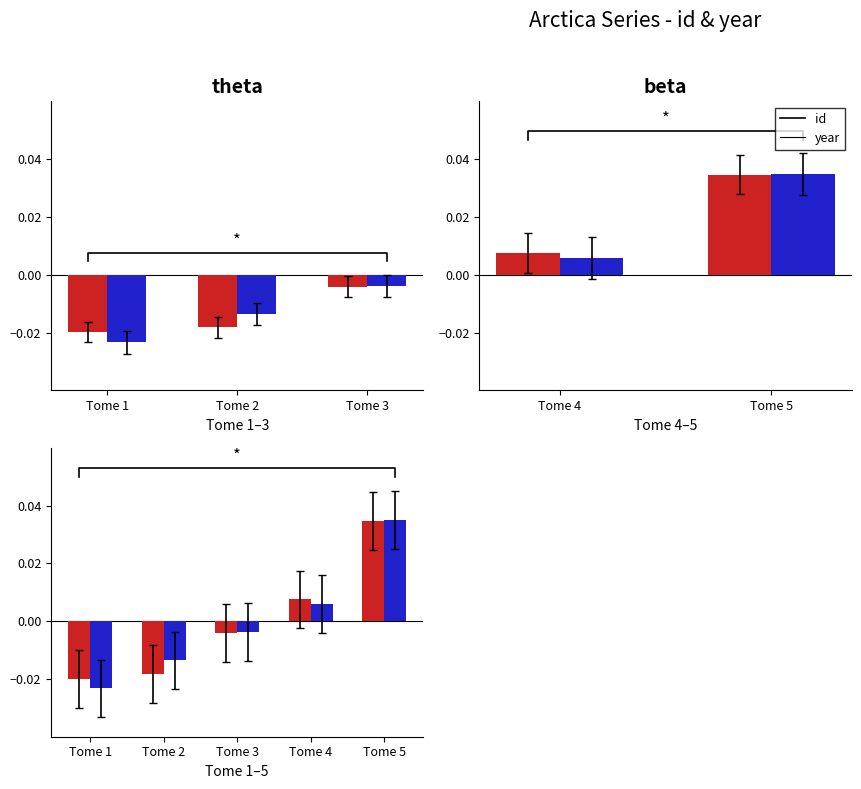

How many data points in id are above 0?

2